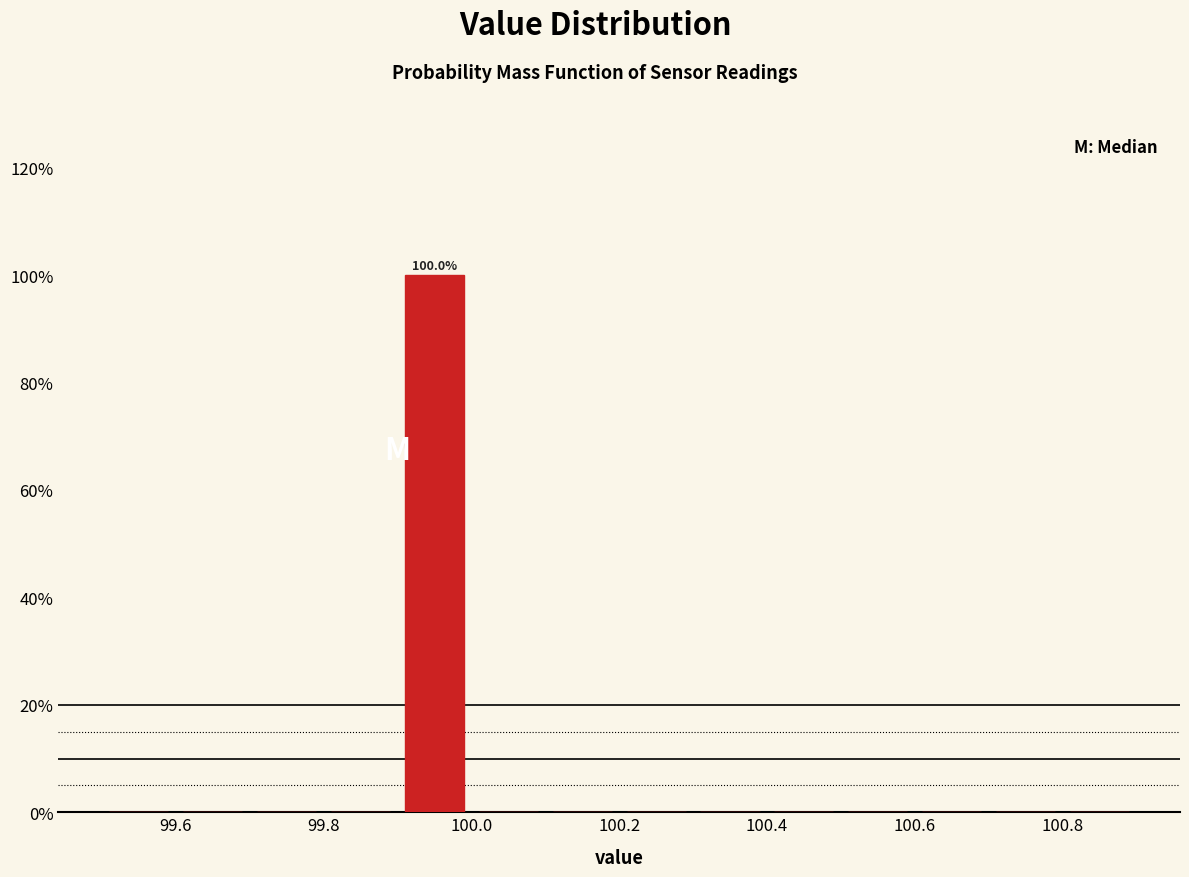

Over which range of the x-axis is the bar tallest?

99.9 to 100.0